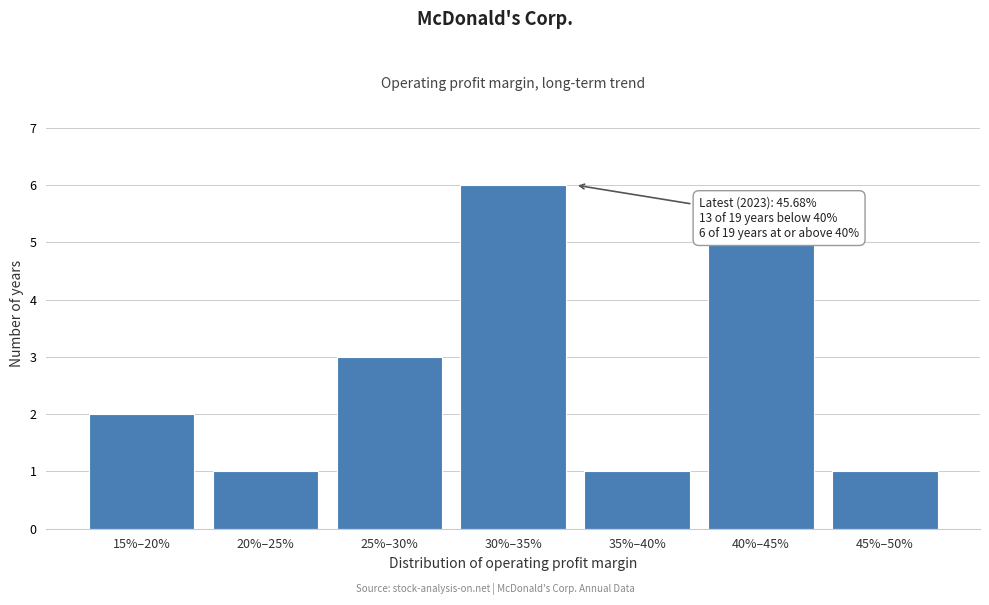

Reading right to left, what are all the values shown in this chart?

1	5	1	6	3	1	2